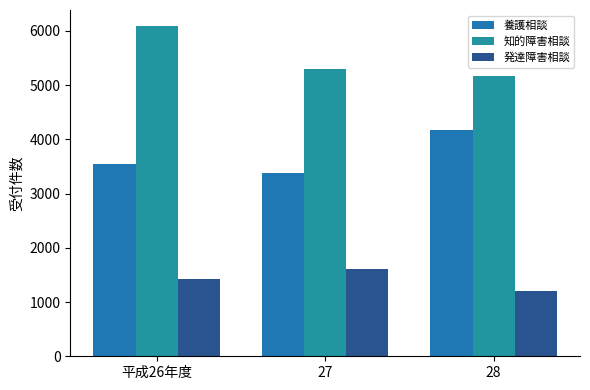

Reading left to right, what are all the values shown in this chart?

養護相談: 3553	3382	4179
知的障害相談: 6083	5292	5169
発達障害相談: 1426	1608	1210